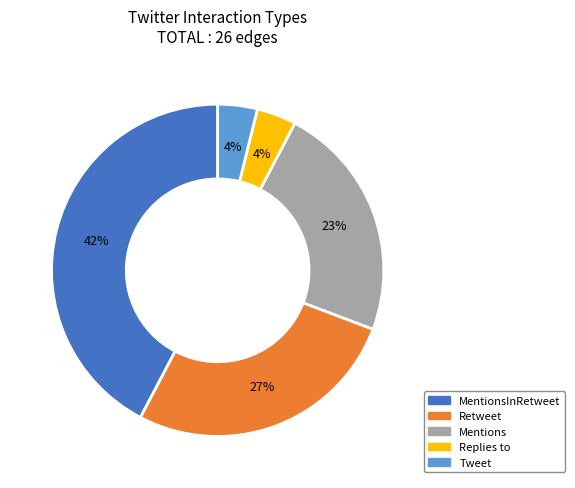

To the nearest percent, what is the difference between the Replies to and MentionsInRetweet slice percentages?

38%